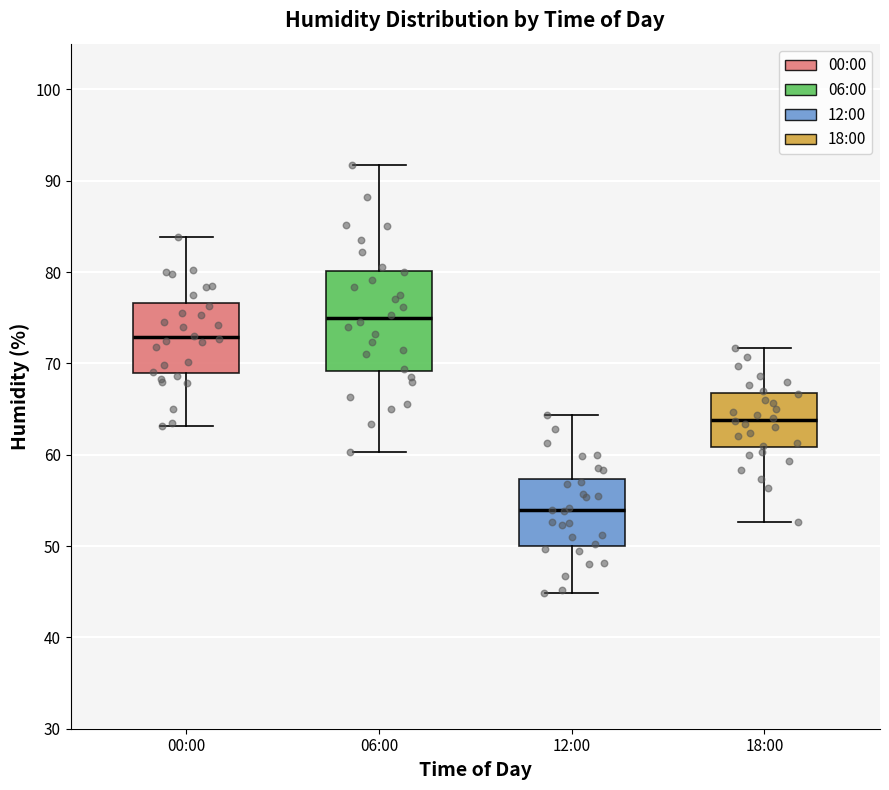

Reading left to right, transcribe this box plot: for each box, give where its median line is, the range the box spans, and where its two whiskers end, as read against the y-axis. The values are not printed on the chart, so give them approximately, as read against the axis.

00:00: median 73, box 69 to 77, whiskers 63 to 84
06:00: median 75, box 69 to 80, whiskers 60 to 92
12:00: median 54, box 50 to 57, whiskers 45 to 64
18:00: median 64, box 61 to 67, whiskers 53 to 72